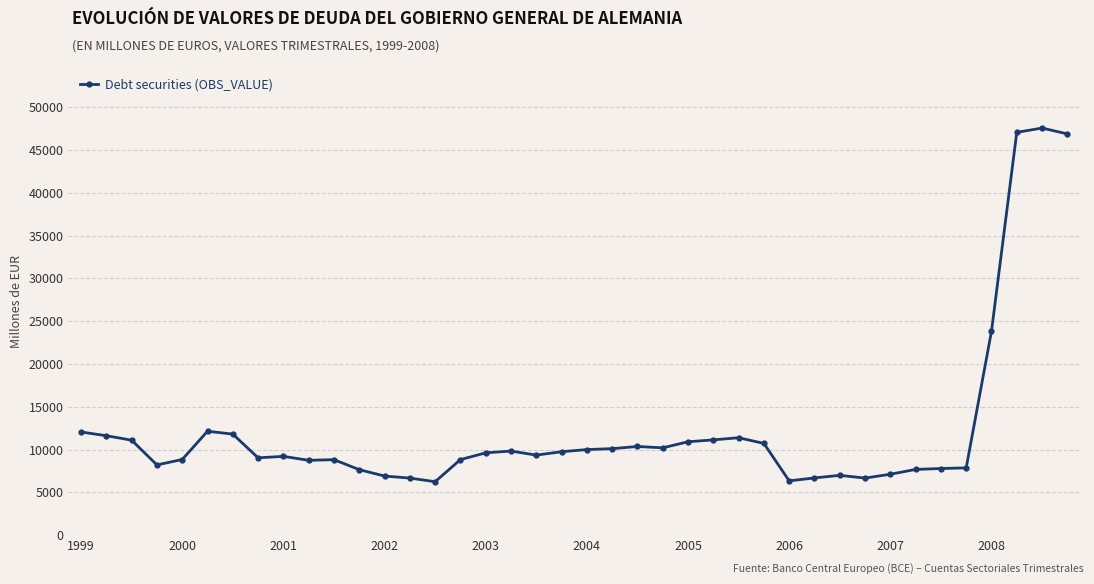

What is the value of the 6th point from the left?

12137